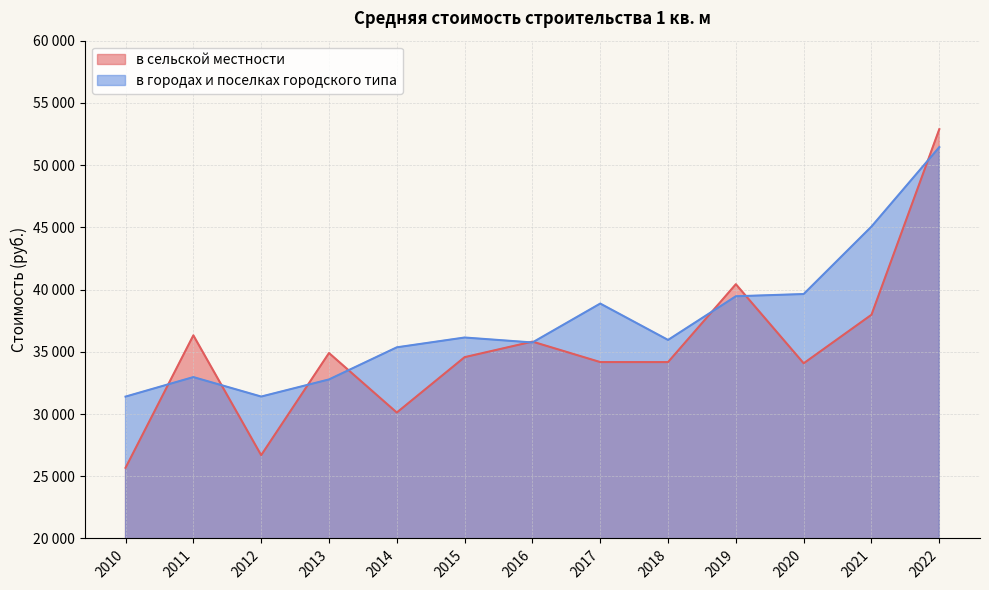

Does the chart have visible grid lines?

Yes